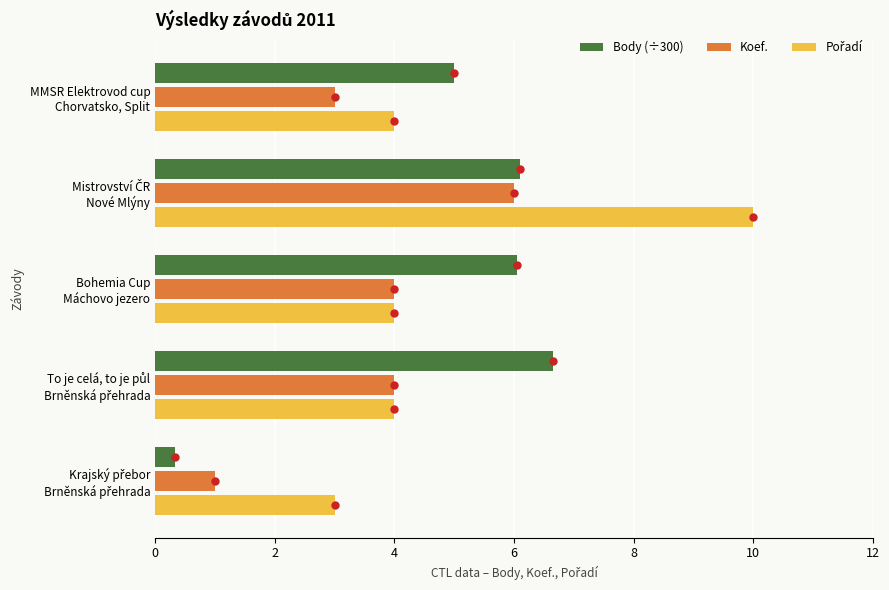

What is the greatest value displayed?

10.0